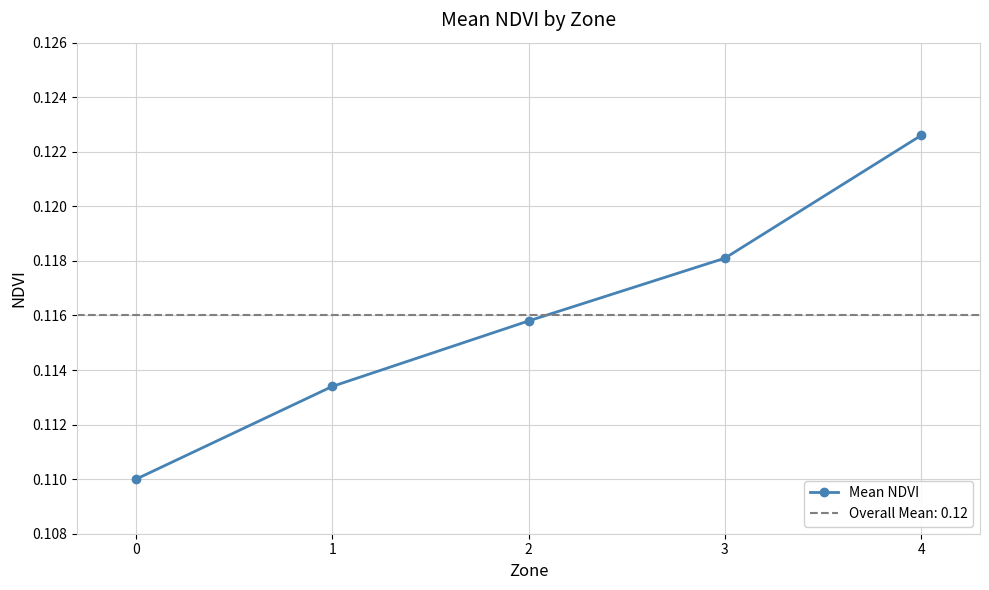

List the labels in order of value, smallest first.

0, 1, 2, 3, 4